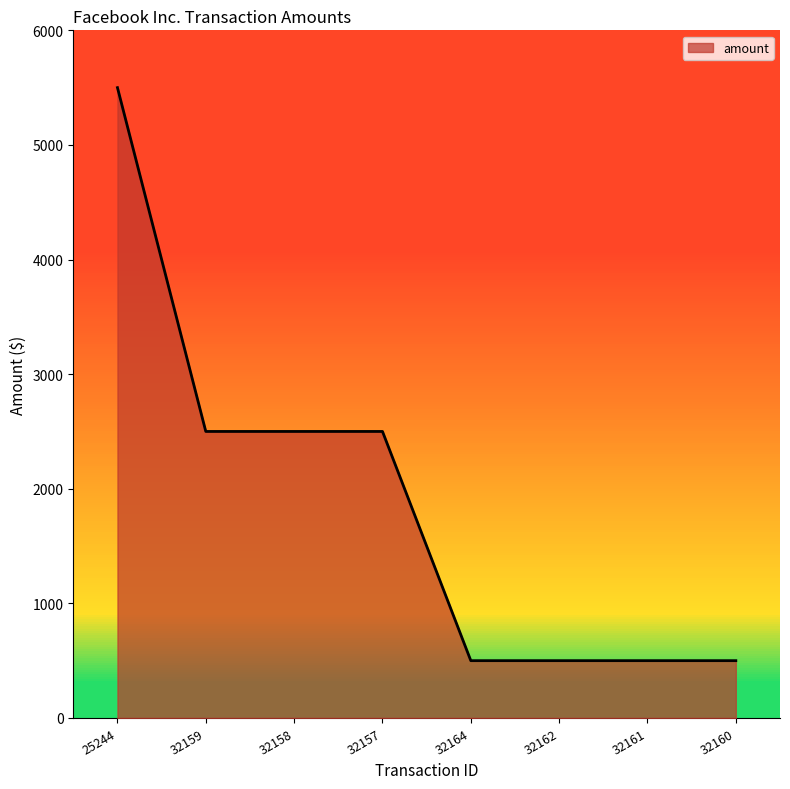

Is it true that the value at 25244 is 7456?

False